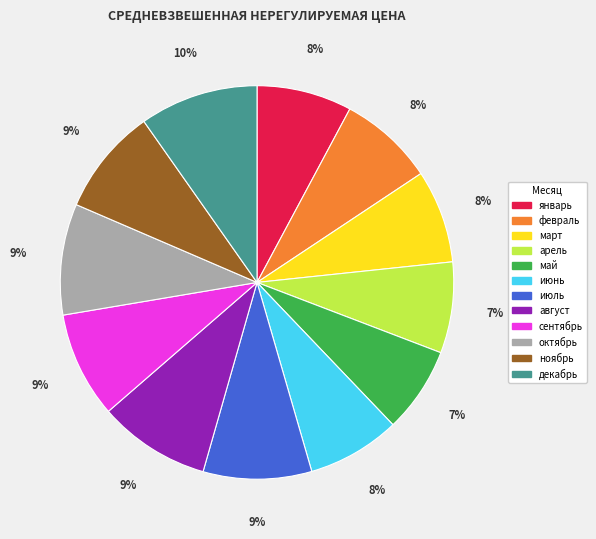

Is it true that сентябрь is 9% of the pie?

True